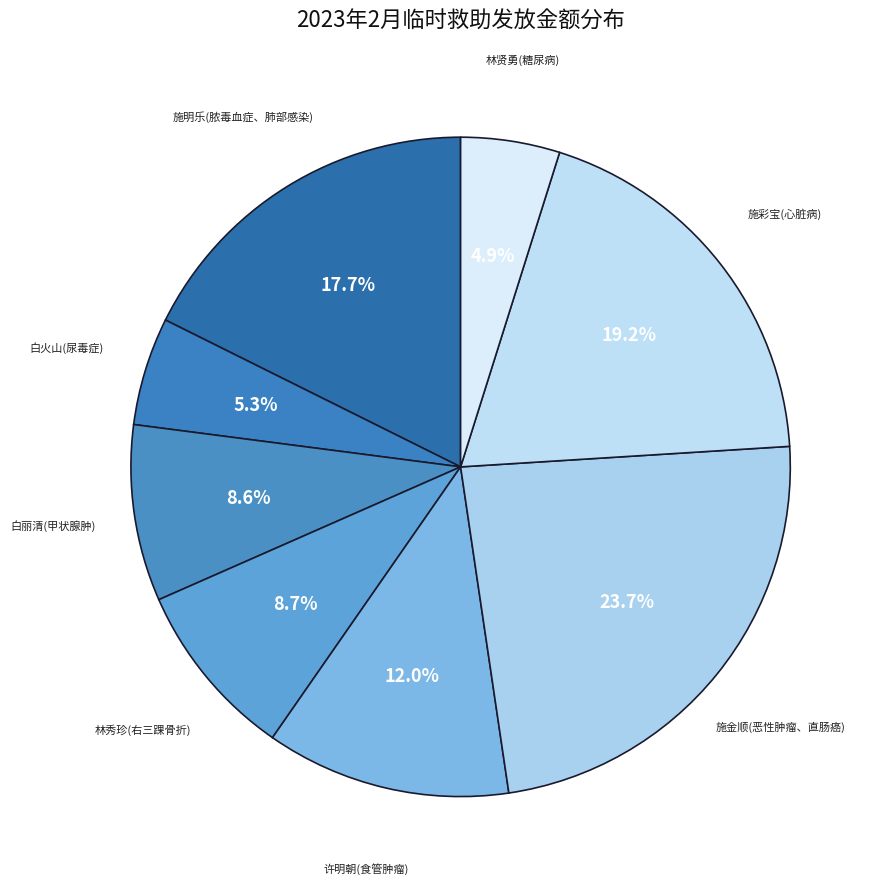

Rank the categories by value from lowest to highest.

林贤勇(糖尿病), 白火山(尿毒症), 白丽清(甲状腺肿), 林秀珍(右三踝骨折), 许明朝(食管肿瘤), 施明乐(脓毒血症、肺部感染), 施彩宝(心脏病), 施金顺(恶性肿瘤、直肠癌)